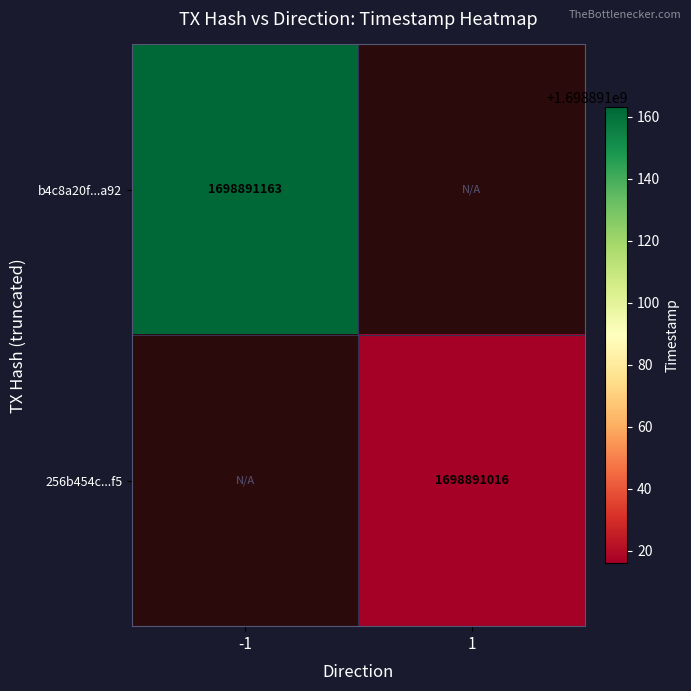

Which series has the largest range (max minus min)?

b4c8a20f3f9dacf2c728e6b377ddda02c20da92